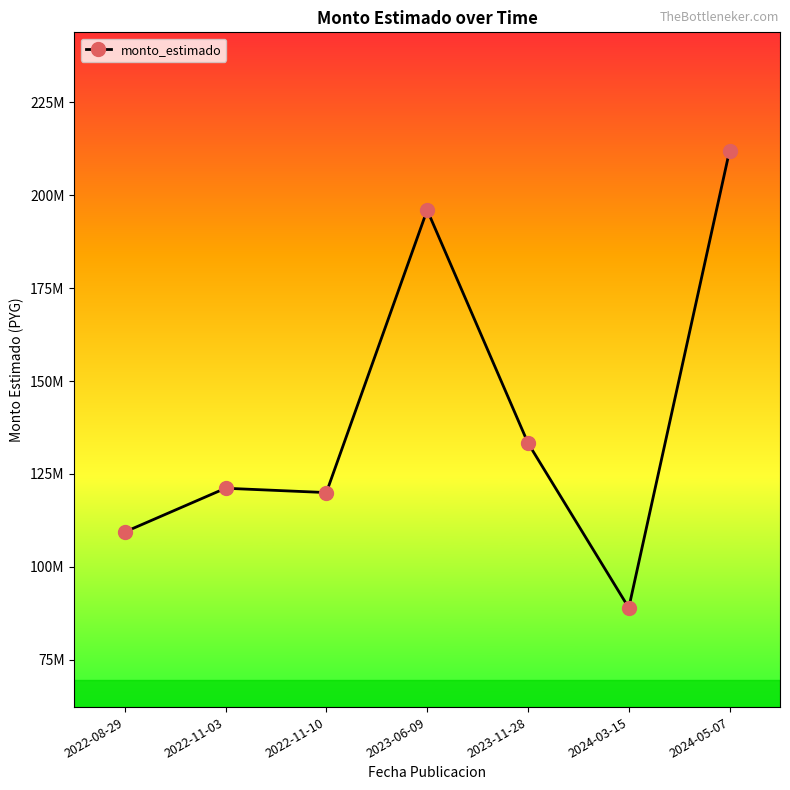

Is this an area chart (filled region under the line)?

No